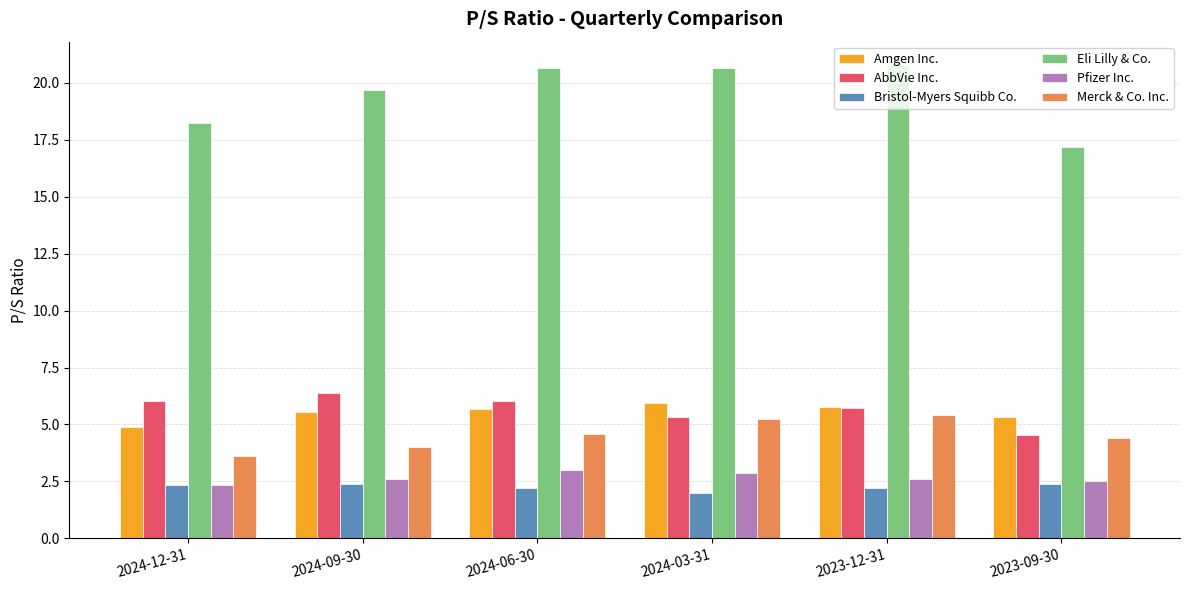

Is it true that Bristol-Myers Squibb Co. equals 2.0 at 2024-03-31?

True